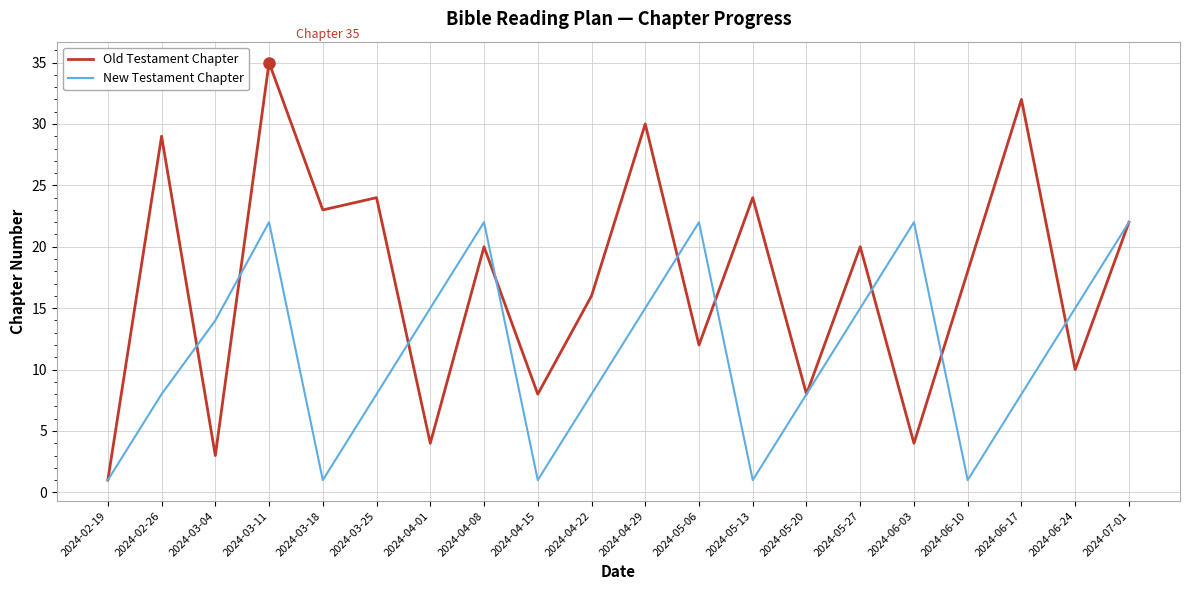

What position from the right is 2024-02-19?

20